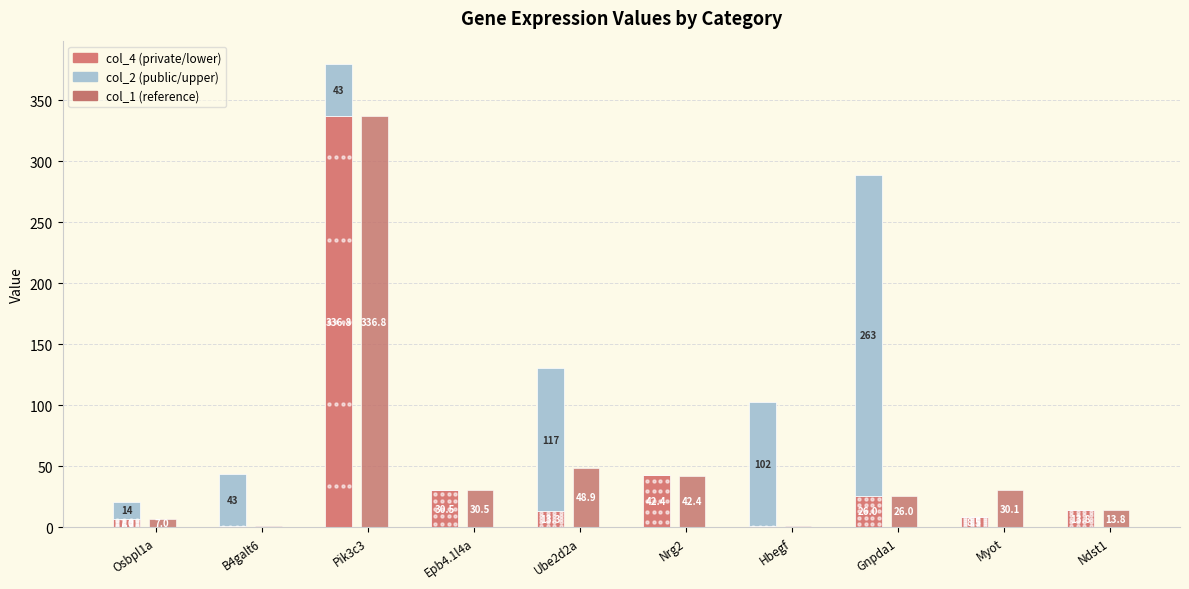

Are the bars horizontal?

No